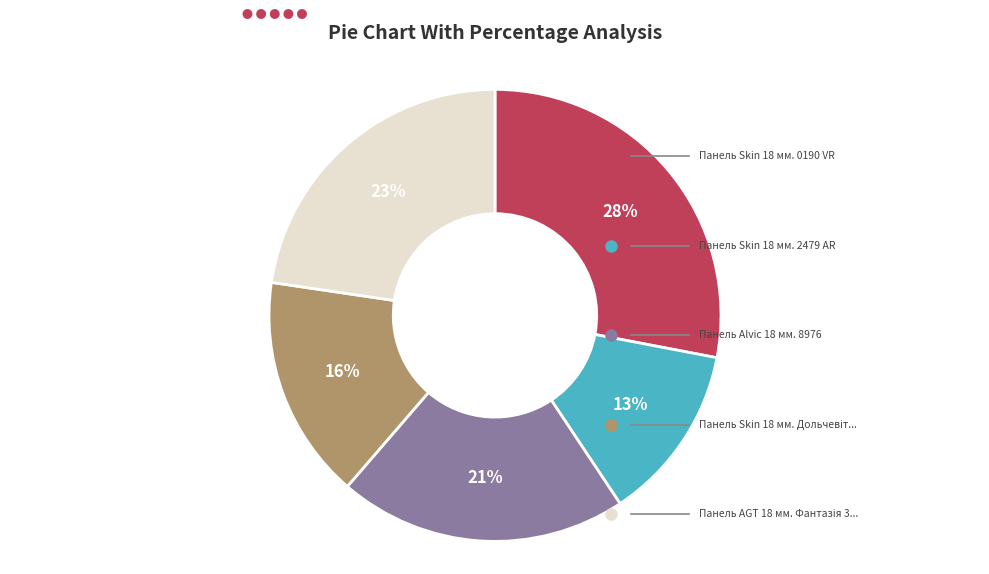

Is there a majority slice in this chart?

No